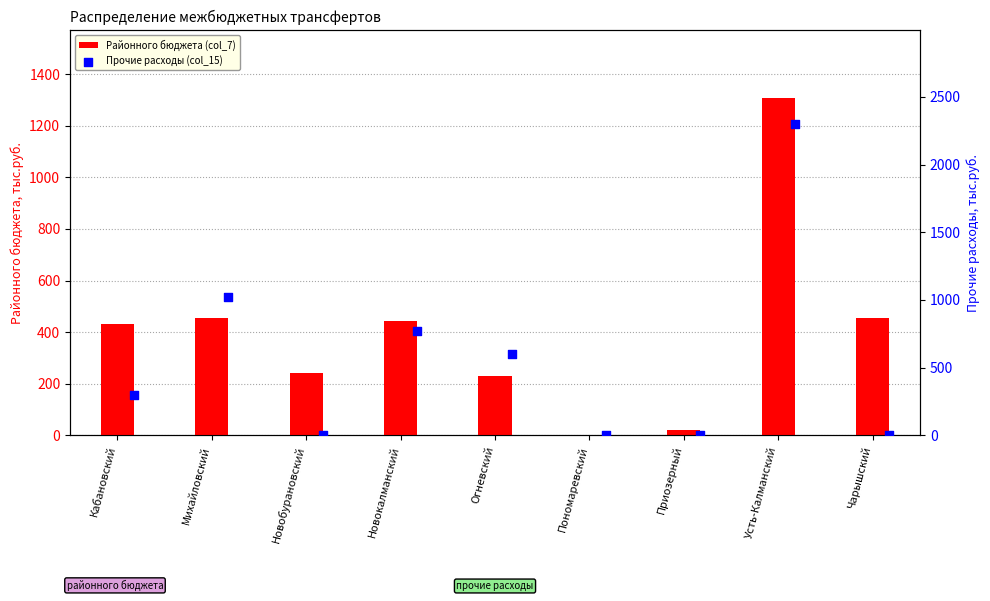

Which series has the widest spread of Y values?

Прочие расходы (col_15)